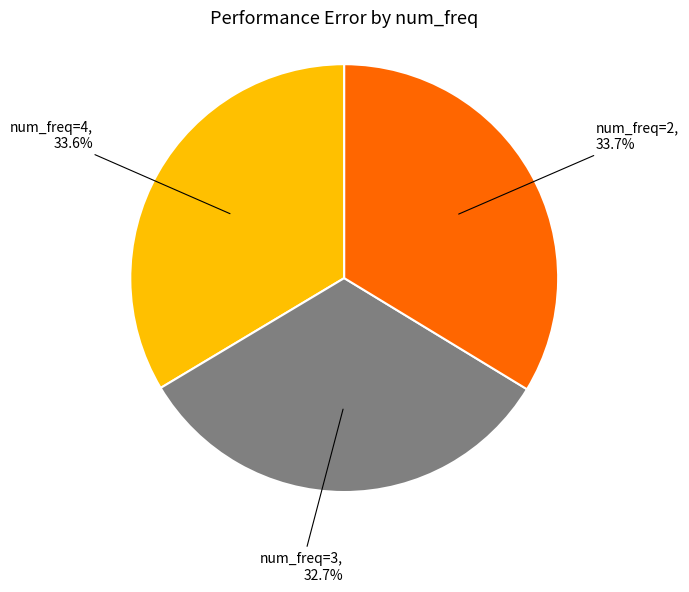

Which category has the smallest portion of the pie?

num_freq=3